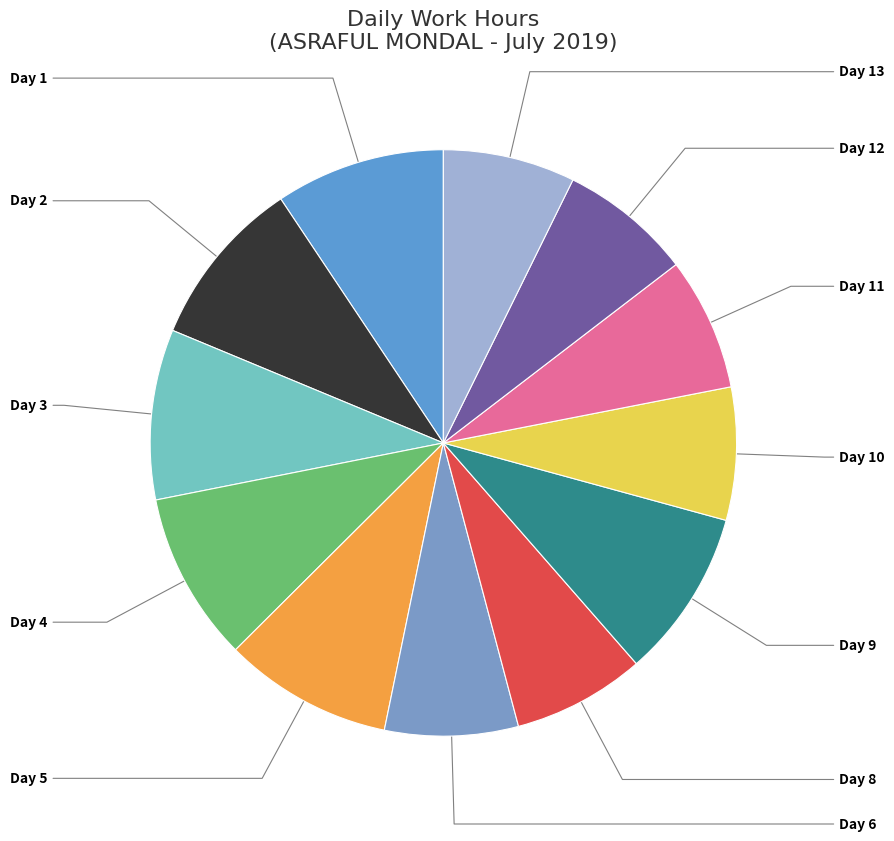

How many slices are in this pie chart?

12